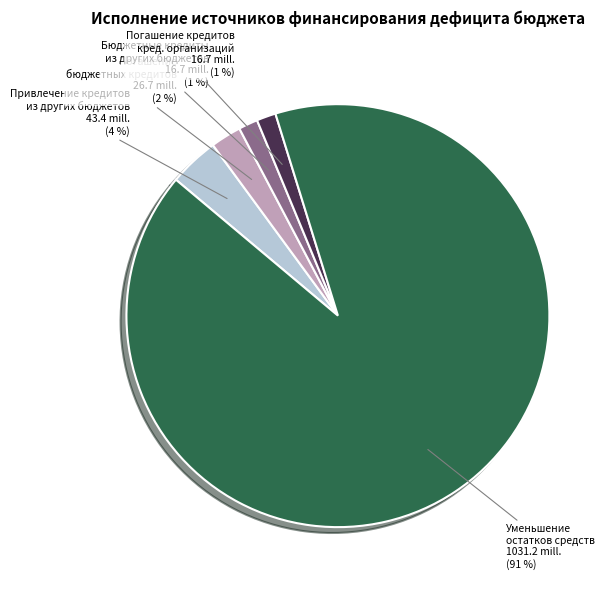

To the nearest percent, what is the average slice percentage?

20%